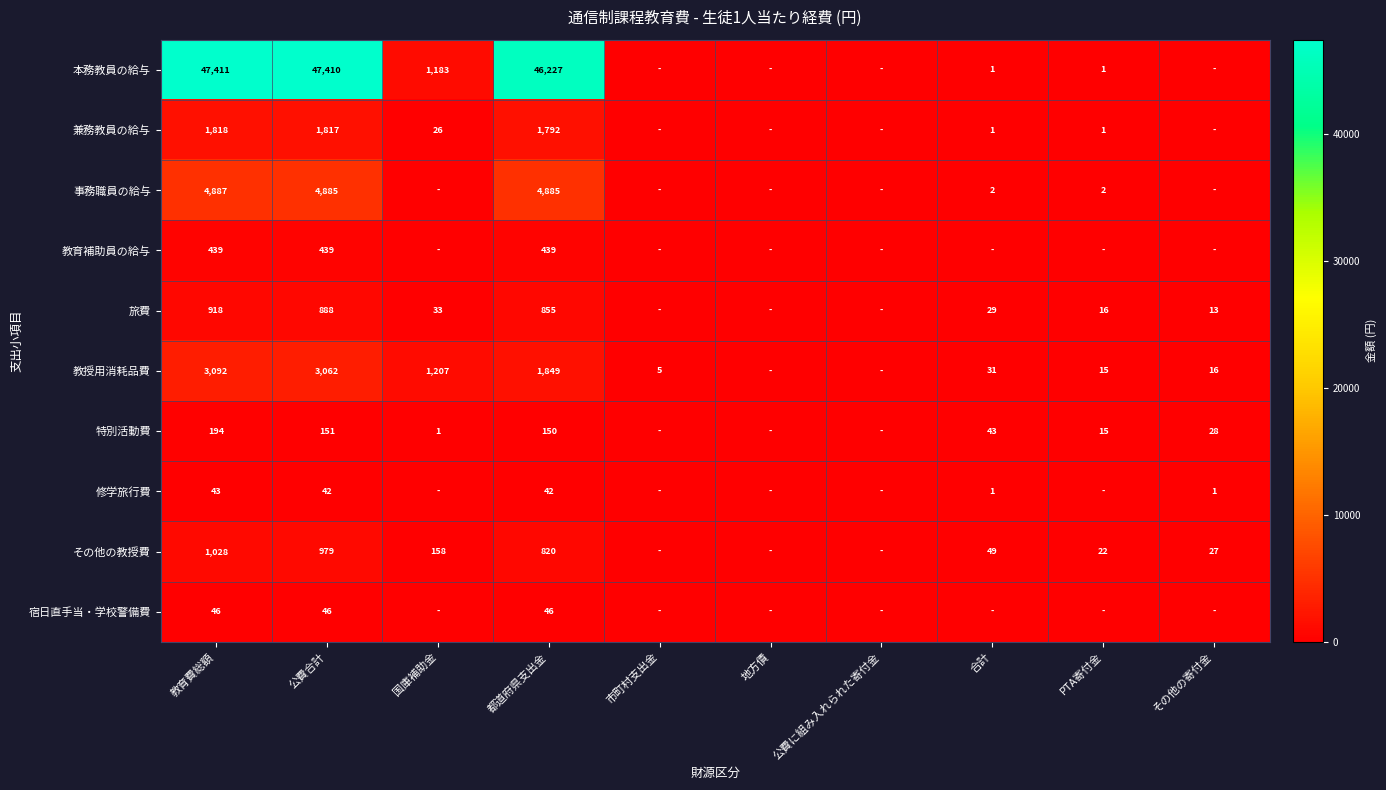

Is the value of 事務職員の給与 at 合計 greater than the value of 教育補助員の給与 at 公費合計?

No